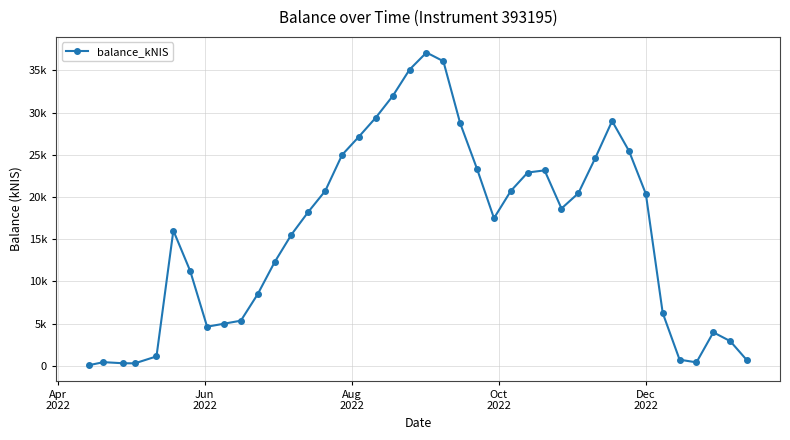

Is this an area chart (filled region under the line)?

No